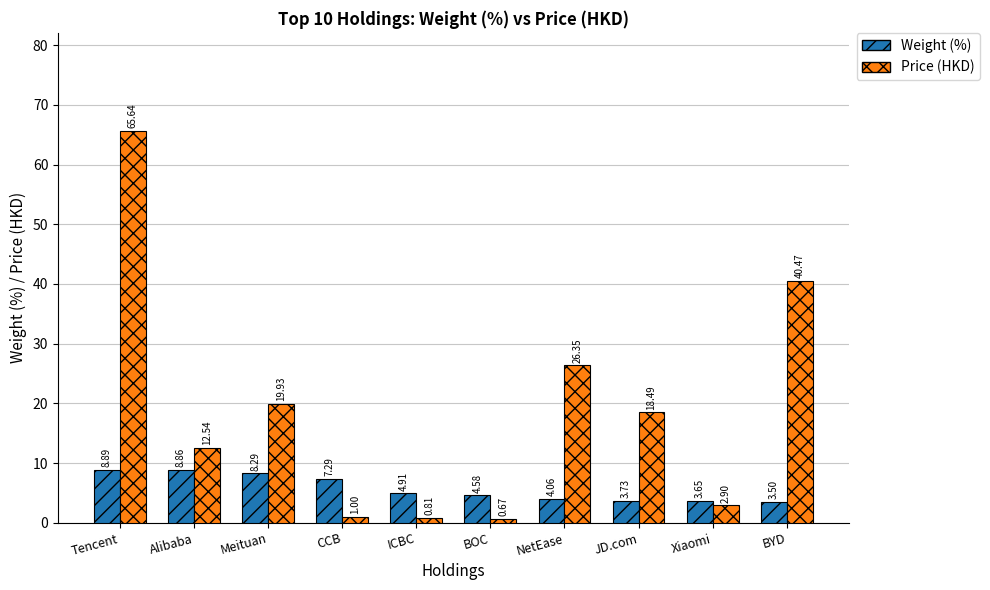

Which category has the lowest value across all series?

BOC